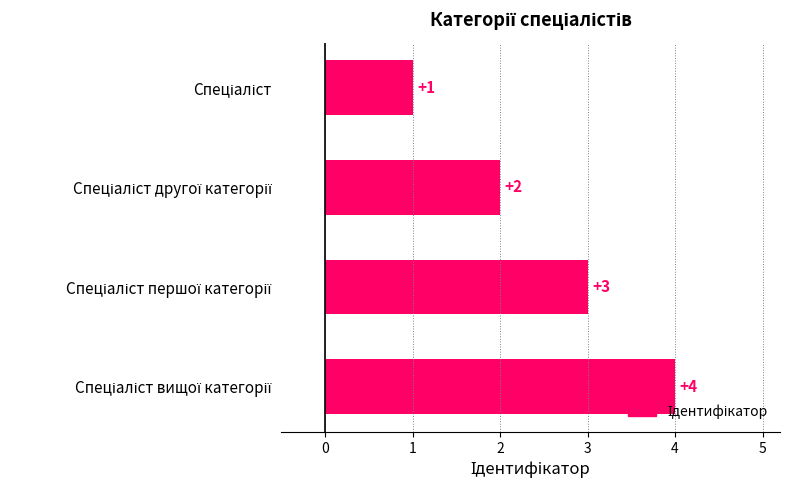

What is the value of the 3rd bar from the top?

3